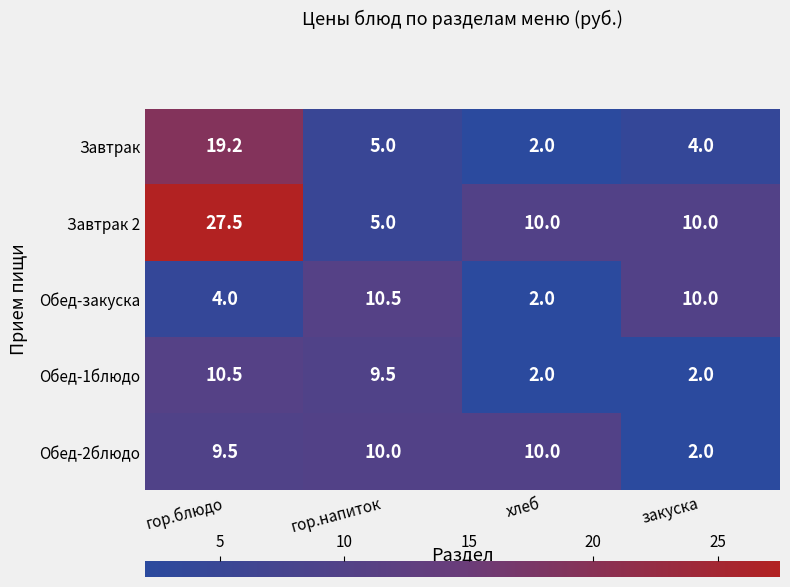

Which series changed the most between гор.блюдо and хлеб?

Завтрак 2